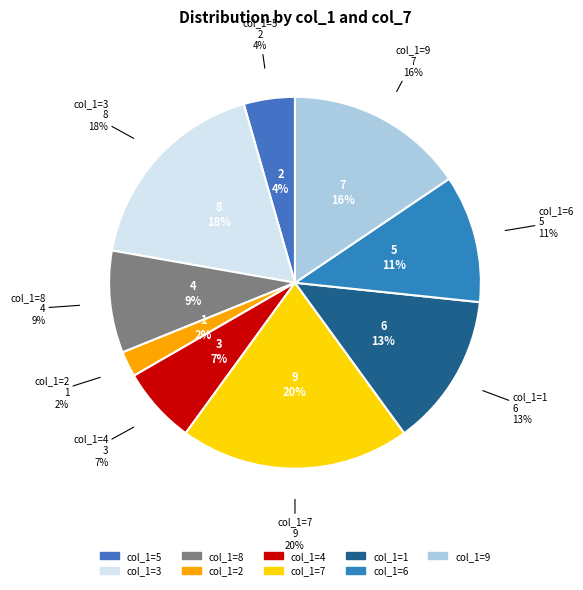

How many slices are in this pie chart?

9